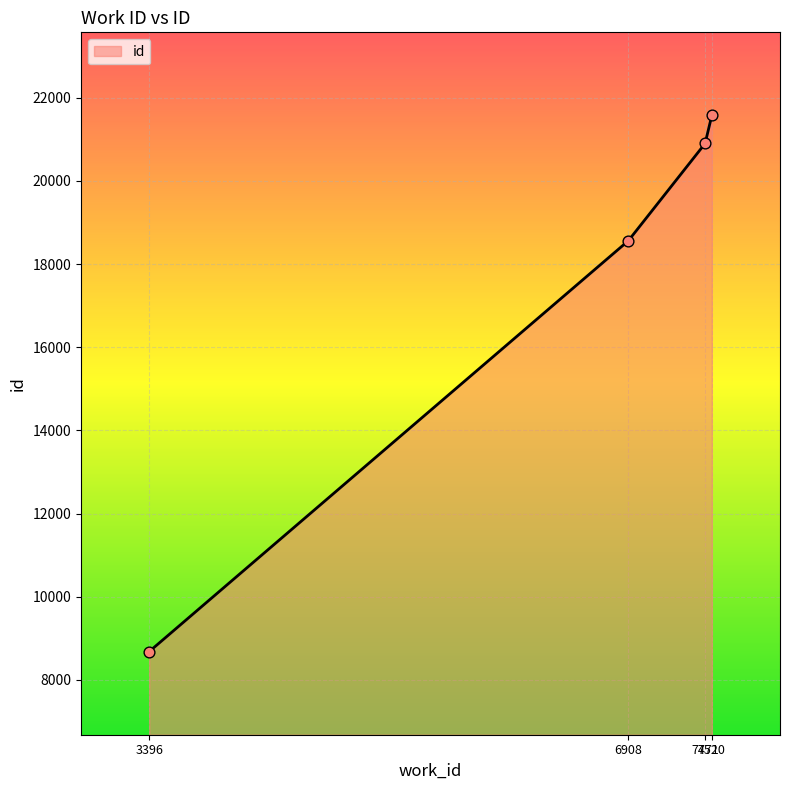

Approximately how many times larger is the value at 3396 compared to 7520?

0.4